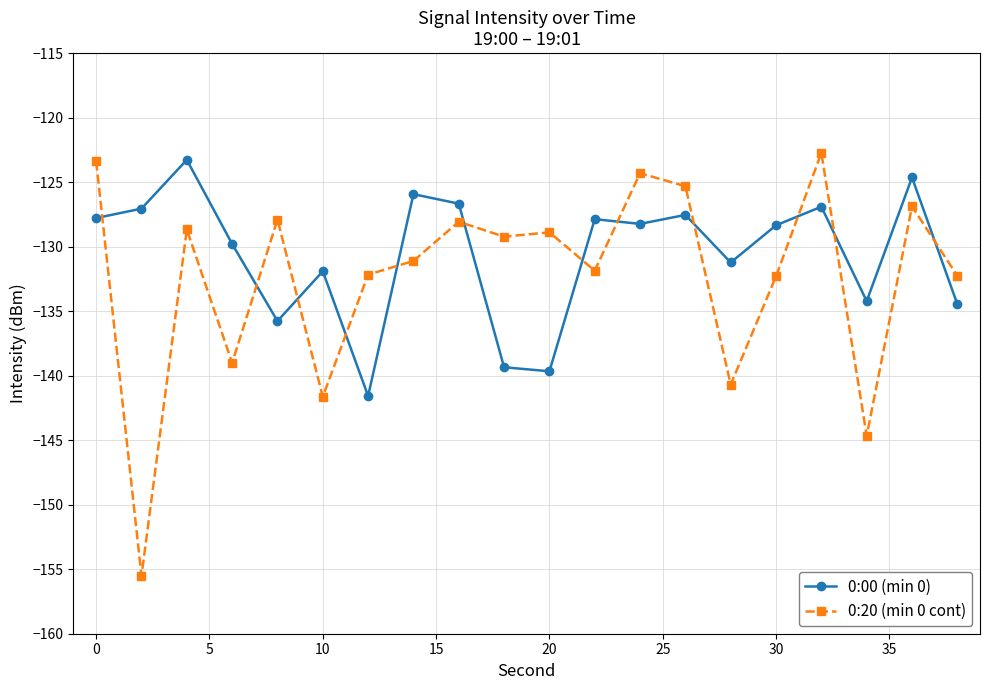

What is the value of the 0:00 (min 0) point at the 1st from the left?

-127.8